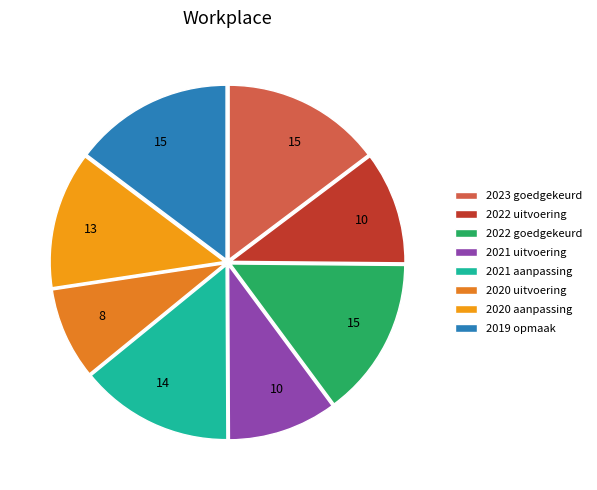

Does any single category account for the majority?

No